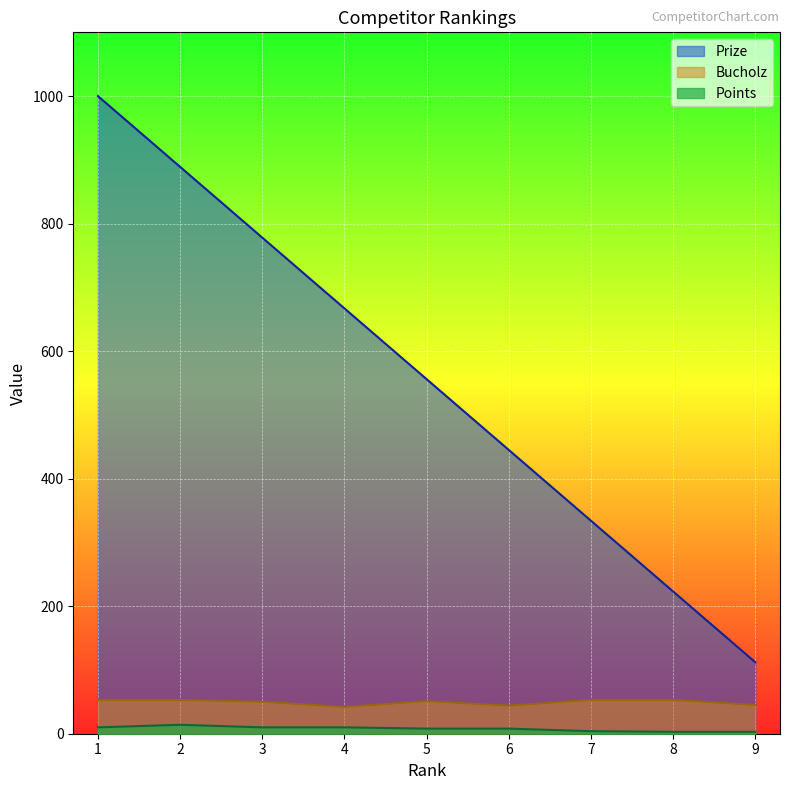

What is the average value of the Points_line series?

8